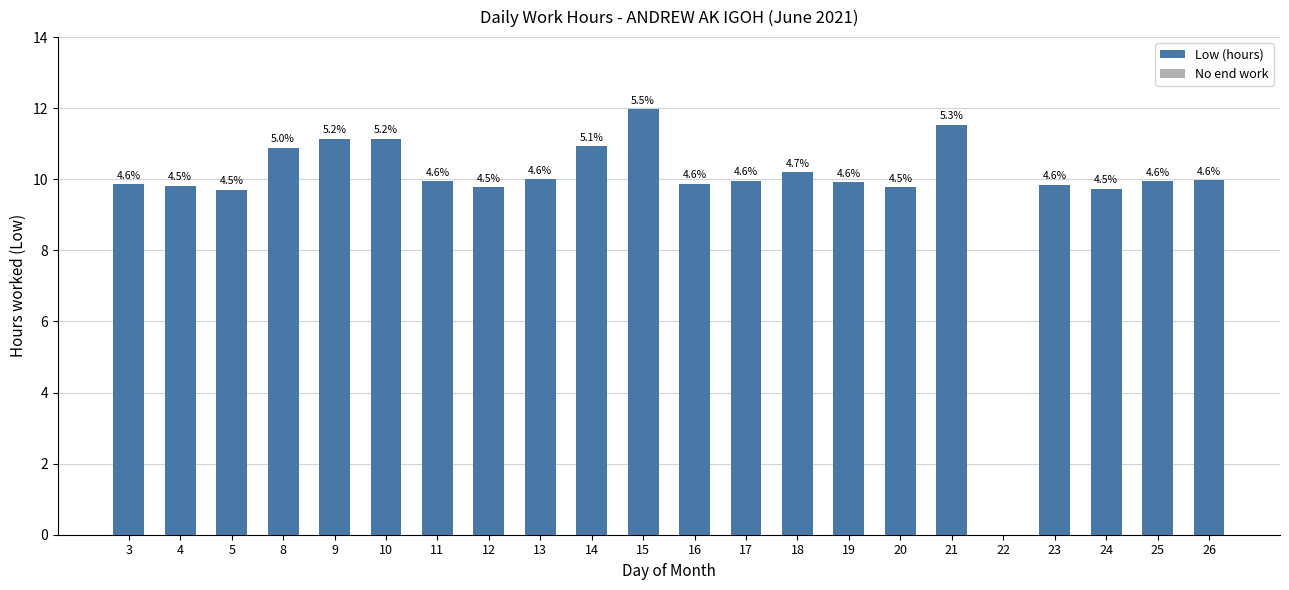

What is the value of the 4th bar from the left?

10.9